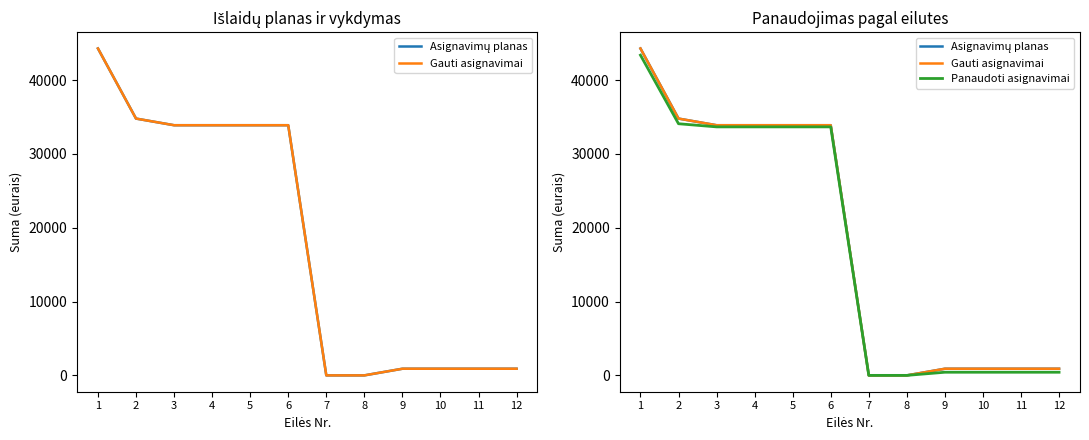

True or false: Gauti asignavimai has more than 2 points higher than both neighbors.

False